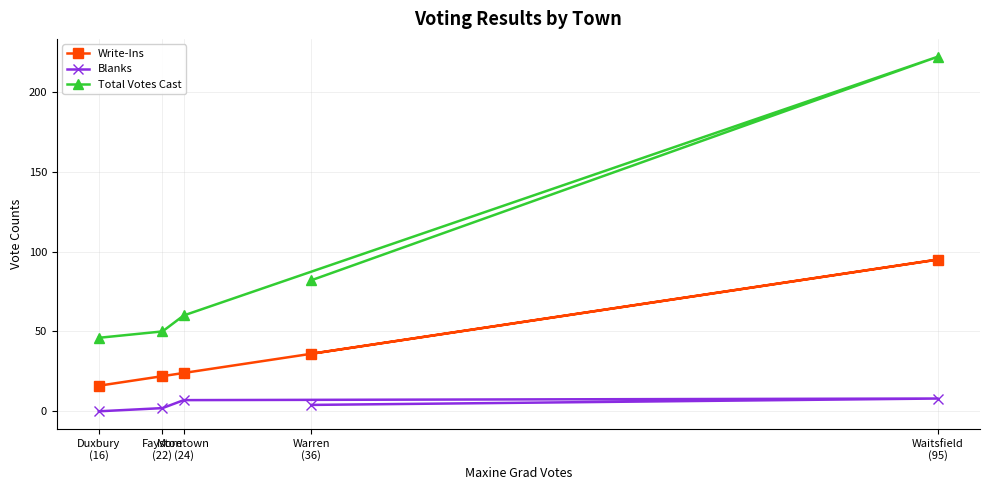

List the labels in order of Write-Ins value, largest first.

Waitsfield
(95), Warren
(36), Moretown
(24), Fayston
(22), Duxbury
(16)